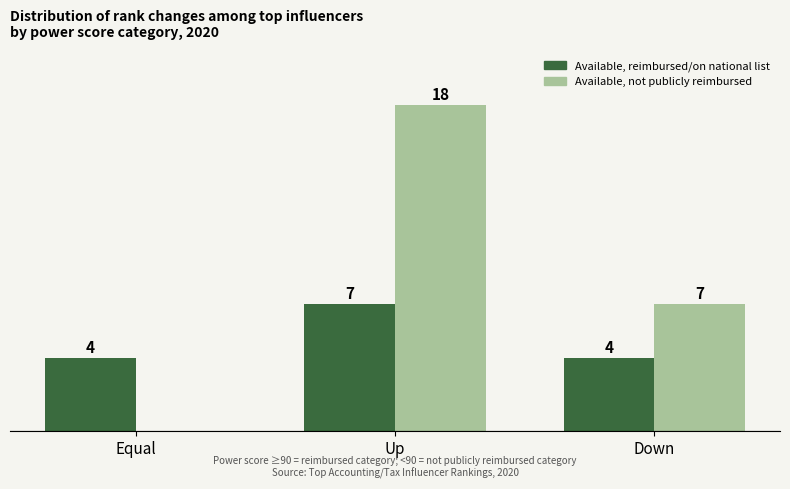

At which label does Available, reimbursed/on national list reach its peak?

Up